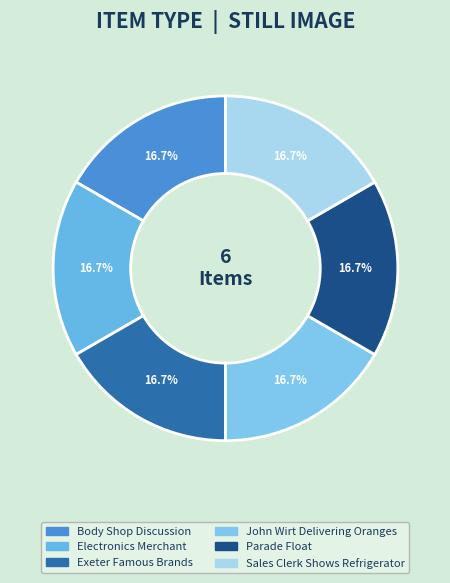

How many slices are in this pie chart?

6